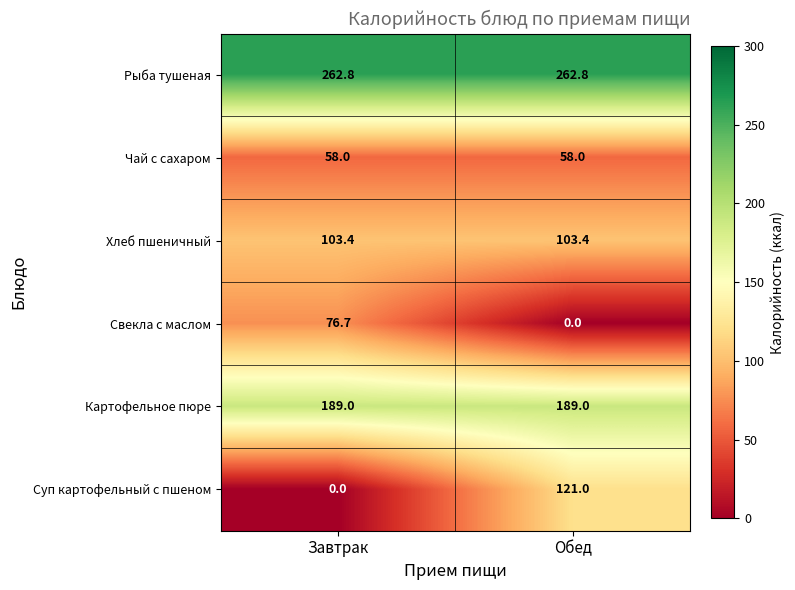

Is the value of Рыба тушеная at Завтрак greater than the value of Суп картофельный с пшеном at Завтрак?

Yes